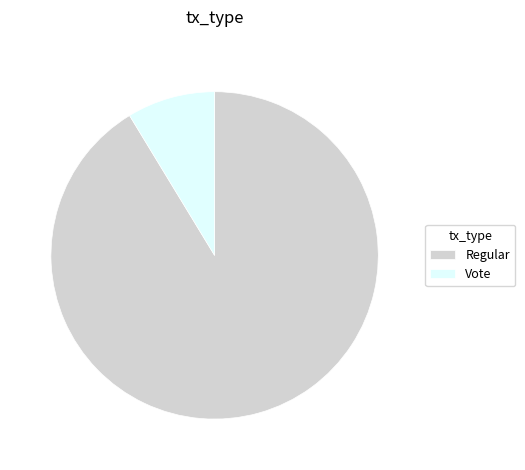

Which slice is the smallest?

Vote